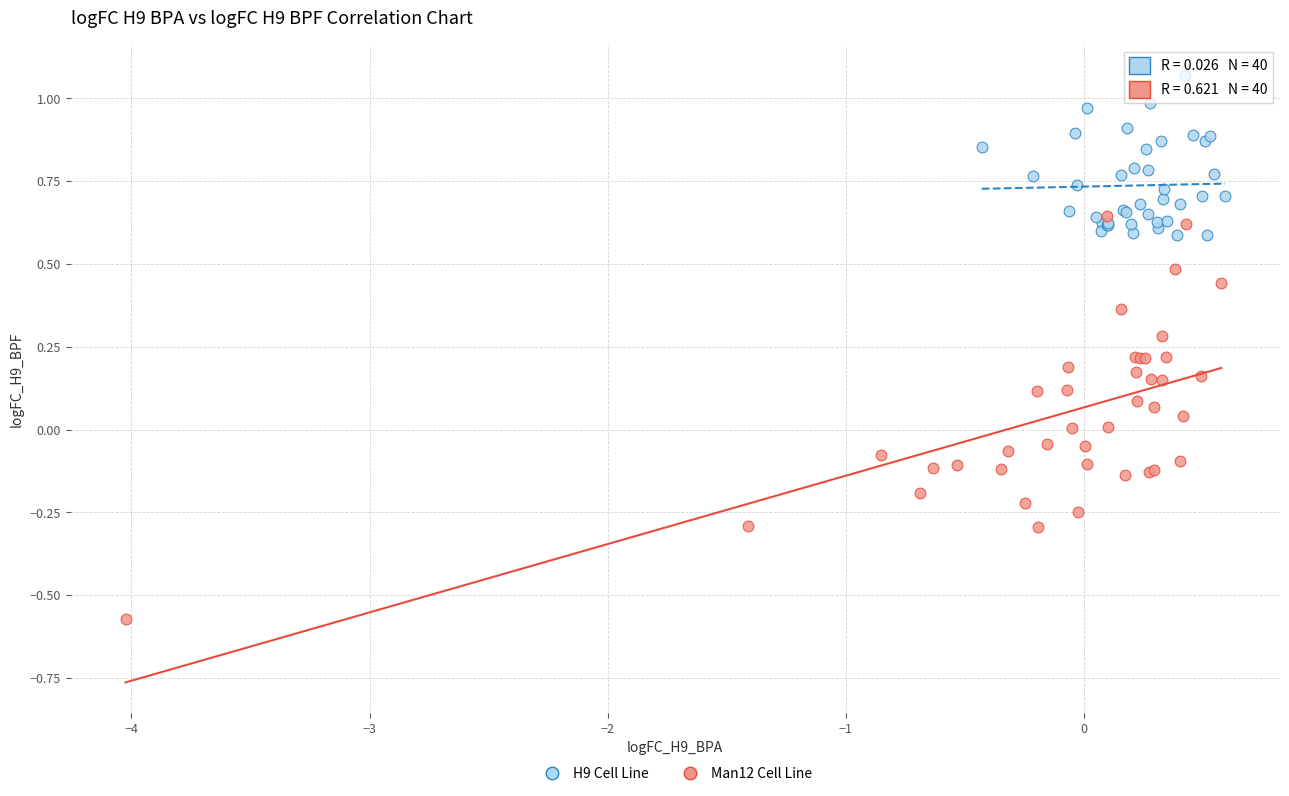

Which series contains the highest Y value?

H9 Cell Line